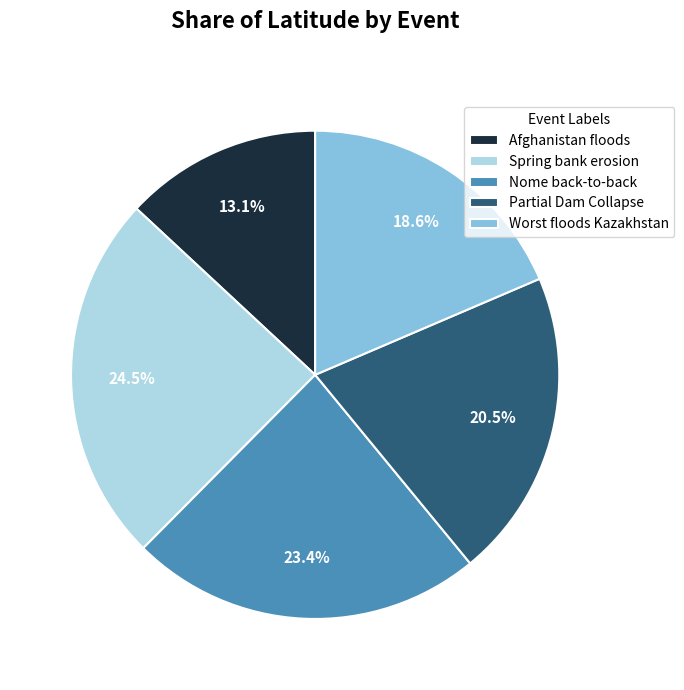

Is it true that Spring bank erosion is 12% of the pie?

False